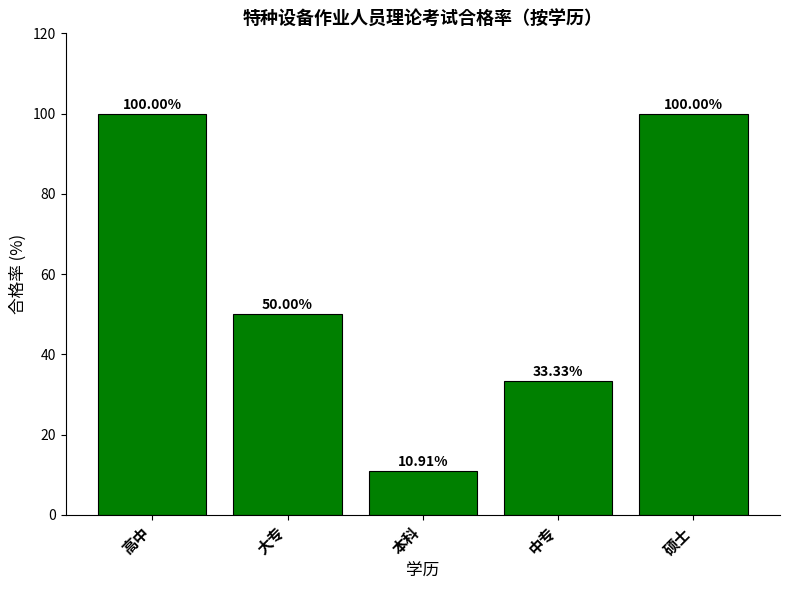

At which label does the data first exceed 50?

高中